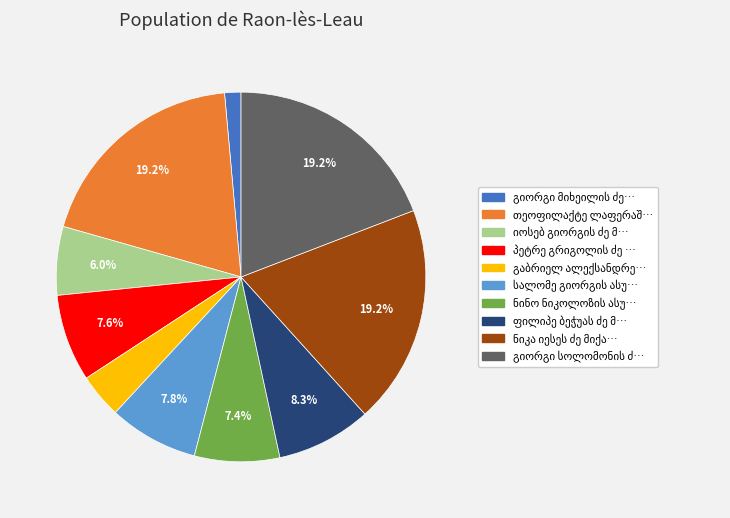

To the nearest percent, what is the average slice percentage?

10%